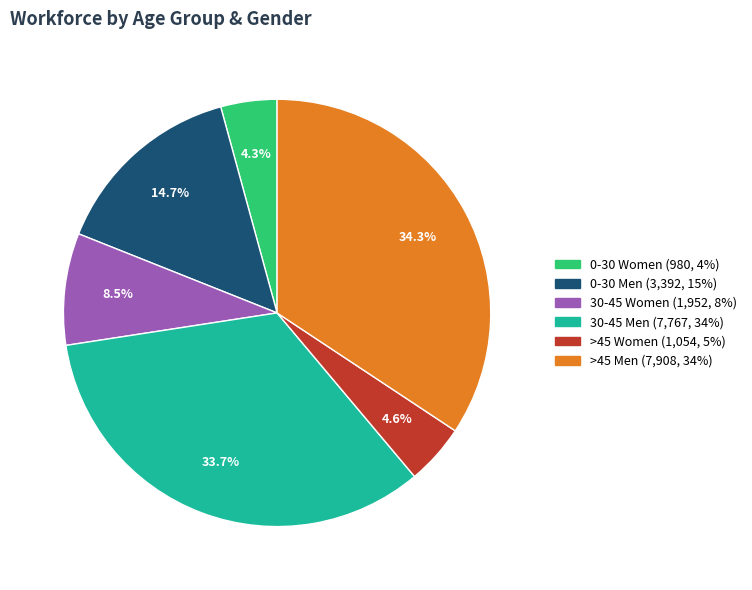

To the nearest percent, what percentage of the pie is >45 Women?

5%